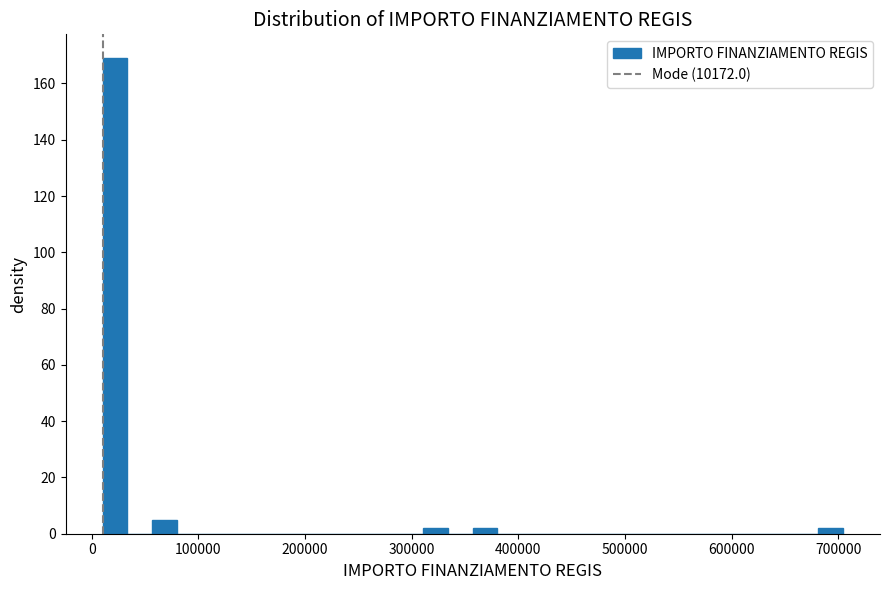

Read against the x-axis, roughly where is the centre of the tallest bar?

20000